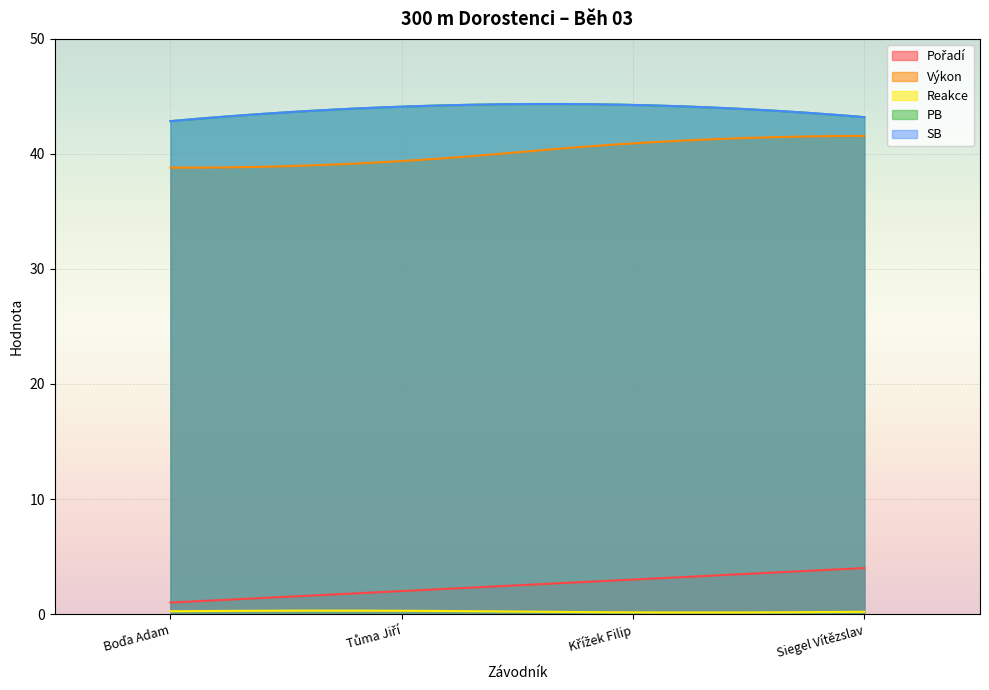

In Reakce, how many points are lower than both neighbors (excluding endpoints)?

1